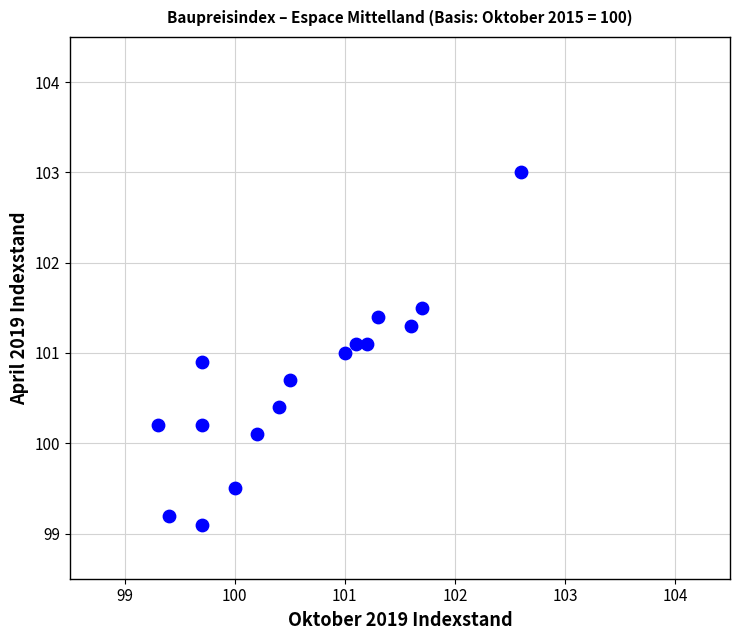

What is the range of X values (max minus min)?

3.3